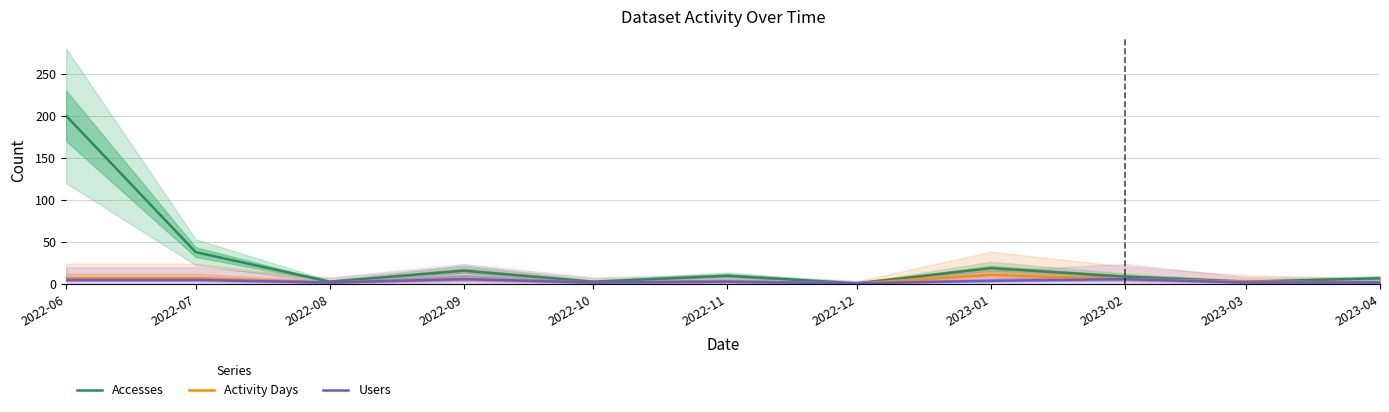

What is the label of the 9th point from the right?

2022-08